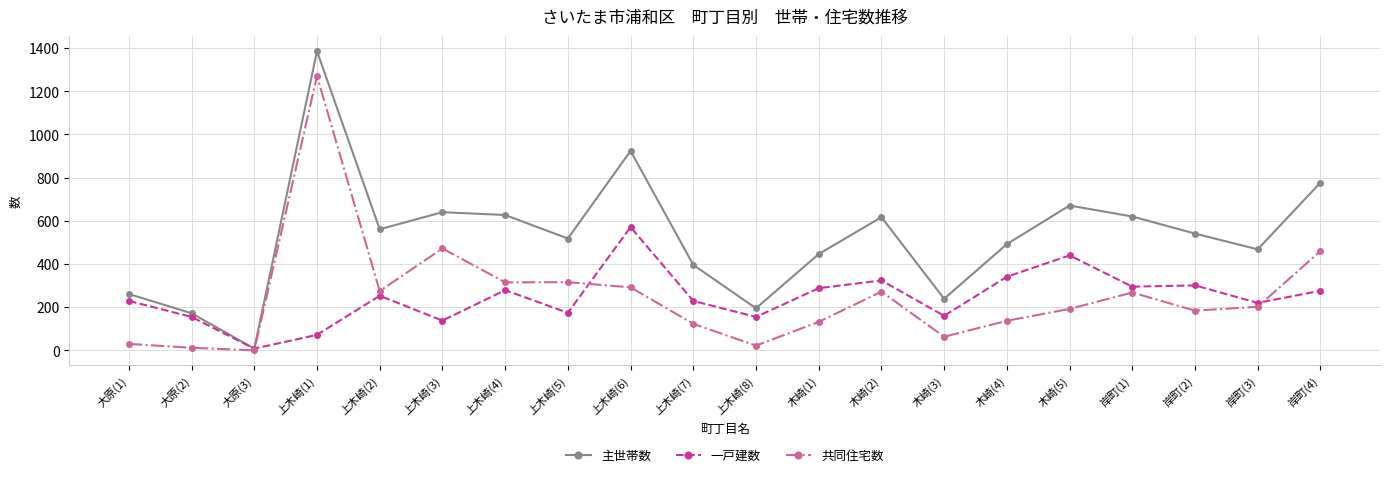

What is the average value of the 主世帯数 series?

528